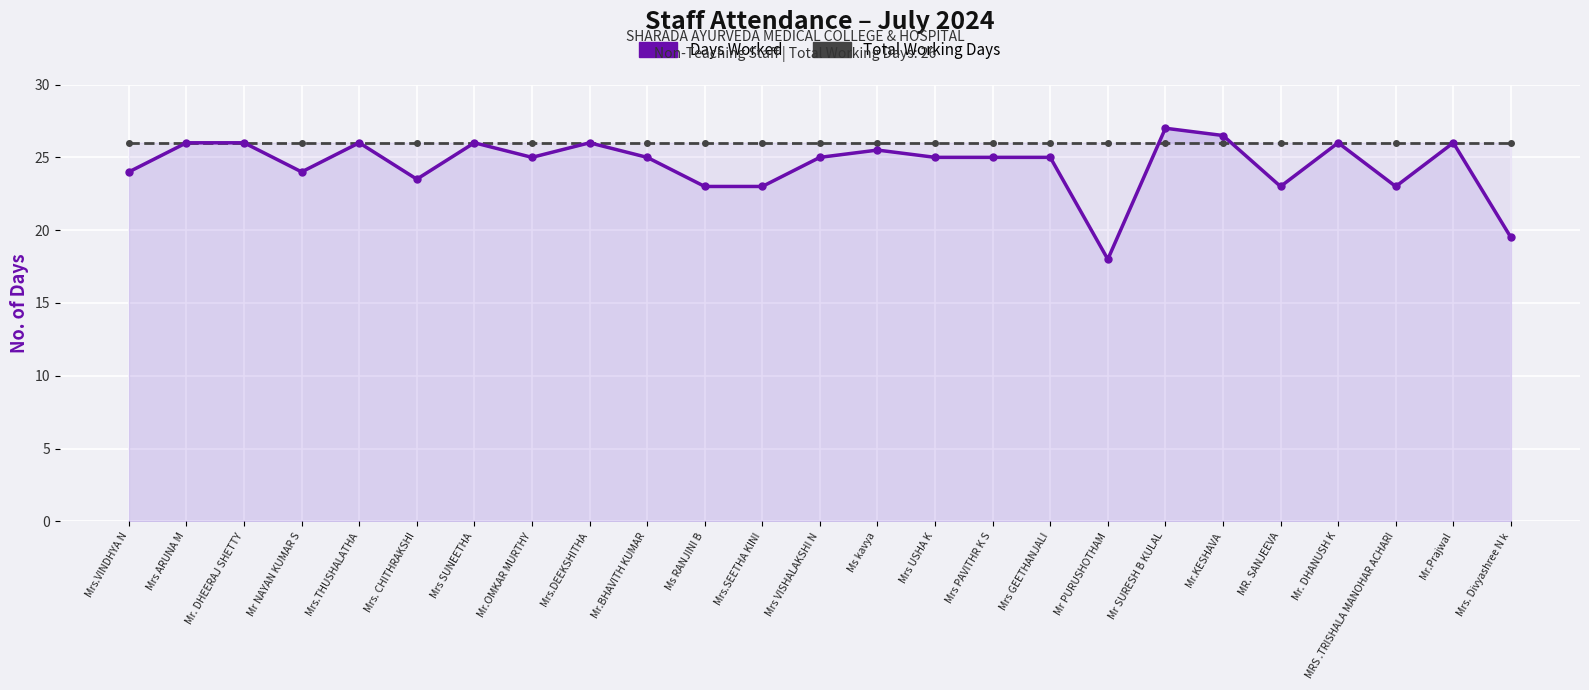

At which category does Days Worked reach its first local peak?

Mrs.THUSHALATHA